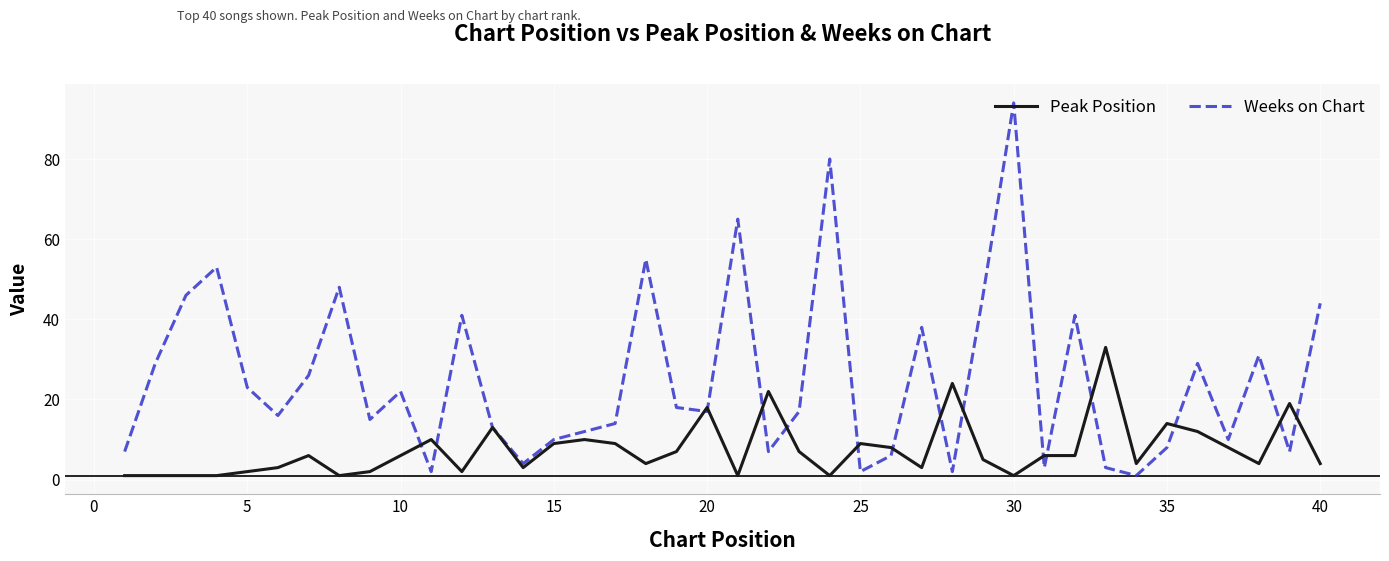

Rank the series by their average value, from lowest to highest.

Peak Position, Weeks on Chart